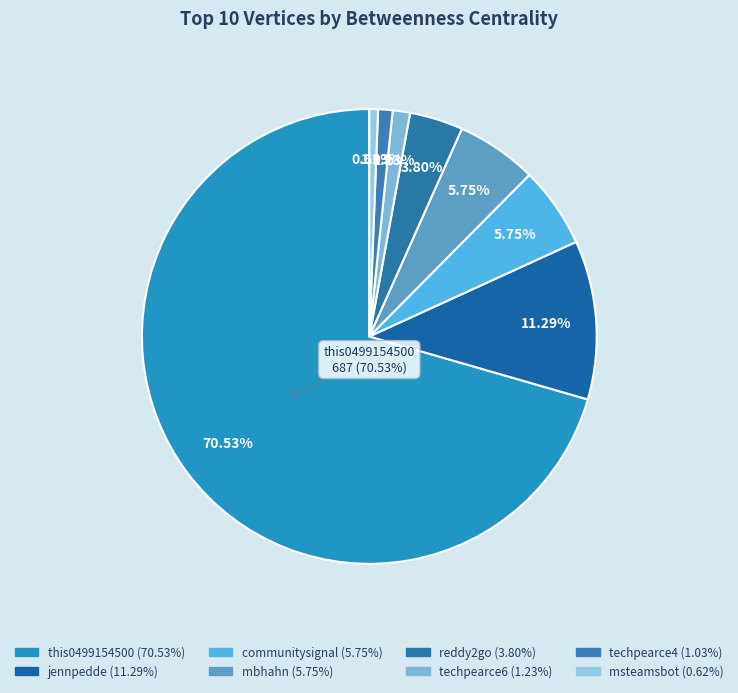

Does any single category account for the majority?

Yes